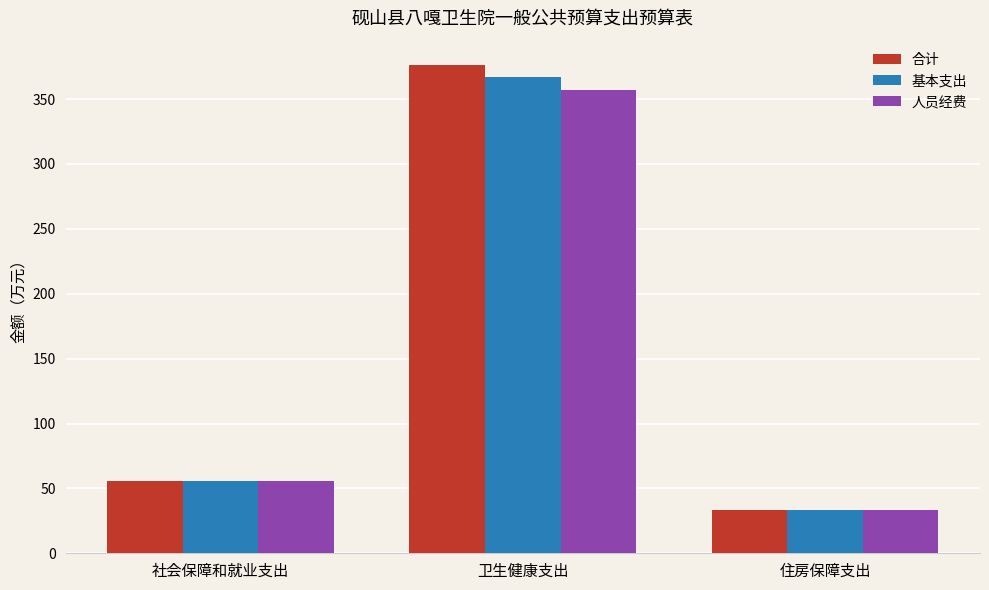

What is the label of the 3rd bar from the left?

住房保障支出